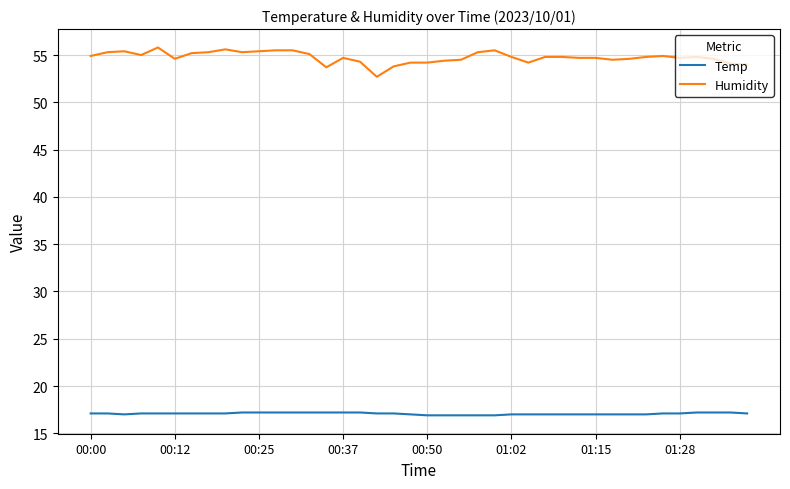

What is the difference between the maximum and minimum values in the Humidity series?

3.1